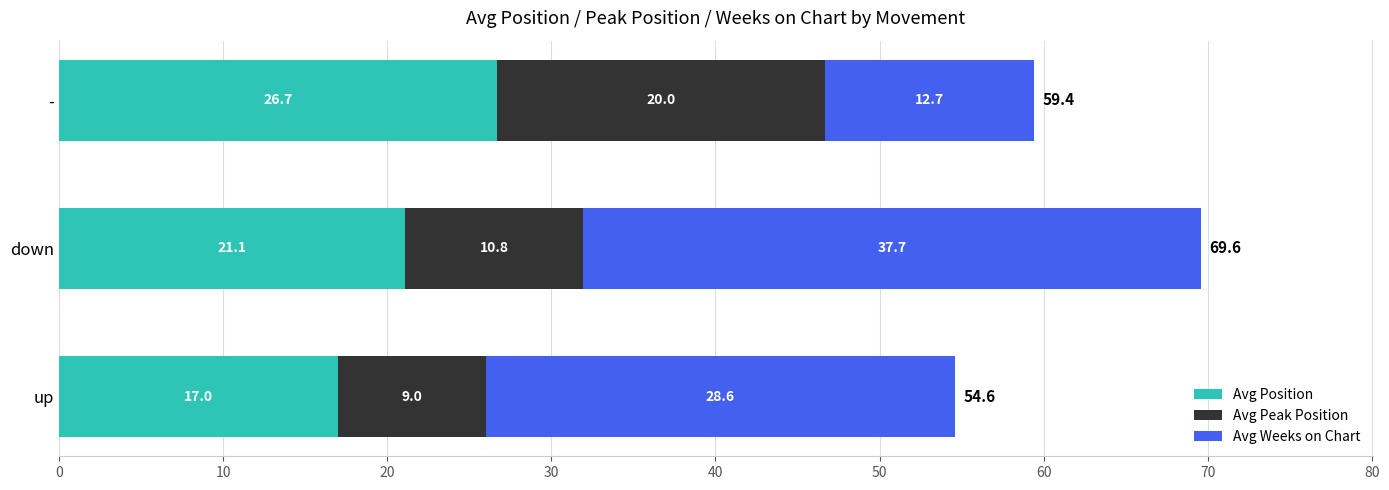

Which category has the highest value in the Avg Position series?

-